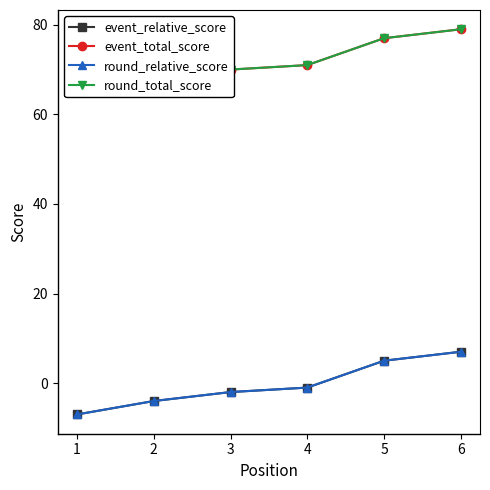

What are all the series names shown in the legend?

event_relative_score, event_total_score, round_relative_score, round_total_score